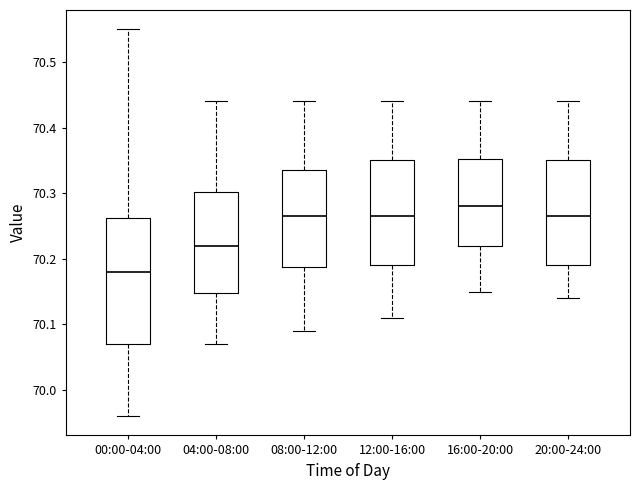

Reading left to right, read every box against the y-axis: the position of its median line, the range the box covers, and the ends of its whiskers. The values are not printed on the chart, so give them approximately, as read against the axis.

00:00-04:00: median 70.18, box 70.07 to 70.26, whiskers 69.96 to 70.55
04:00-08:00: median 70.22, box 70.15 to 70.30, whiskers 70.07 to 70.44
08:00-12:00: median 70.27, box 70.19 to 70.34, whiskers 70.09 to 70.44
12:00-16:00: median 70.27, box 70.19 to 70.35, whiskers 70.11 to 70.44
16:00-20:00: median 70.28, box 70.22 to 70.35, whiskers 70.15 to 70.44
20:00-24:00: median 70.27, box 70.19 to 70.35, whiskers 70.14 to 70.44